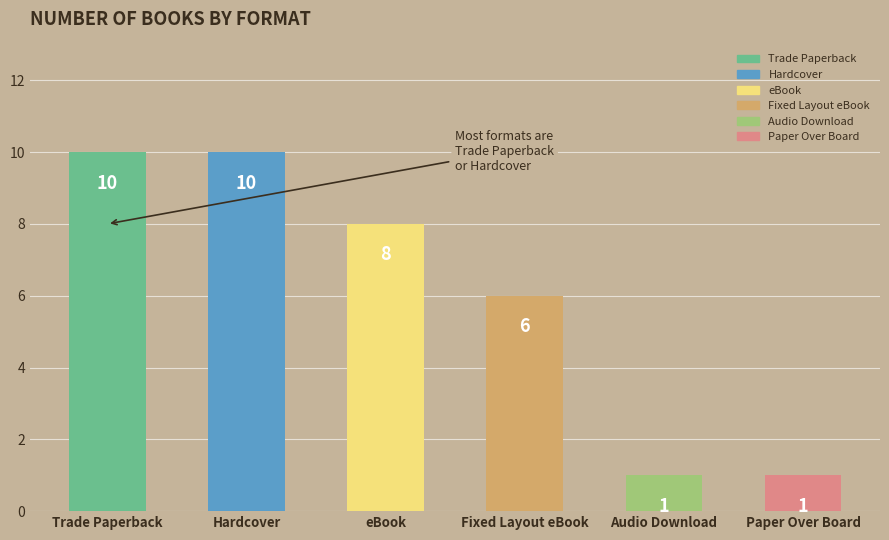

True or false: the data shows 1 at Audio Download.

True